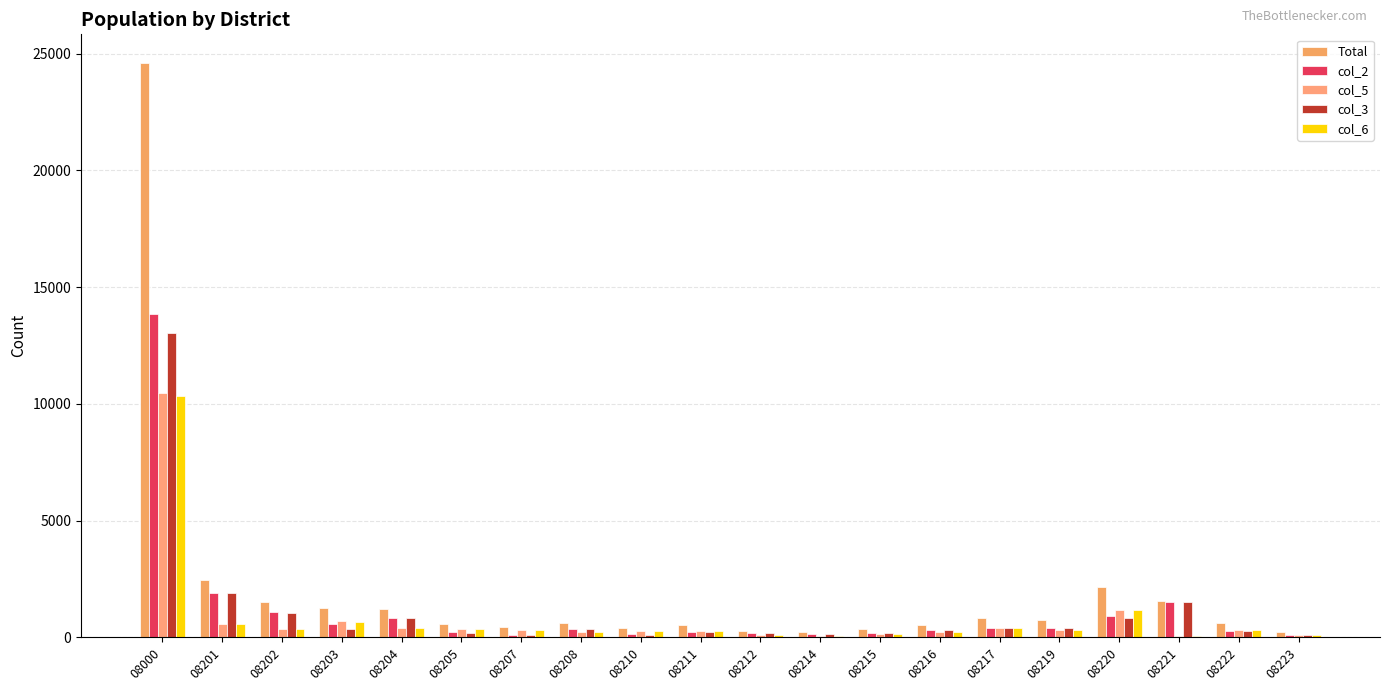

Are the bars grouped side by side (vs. stacked)?

Yes